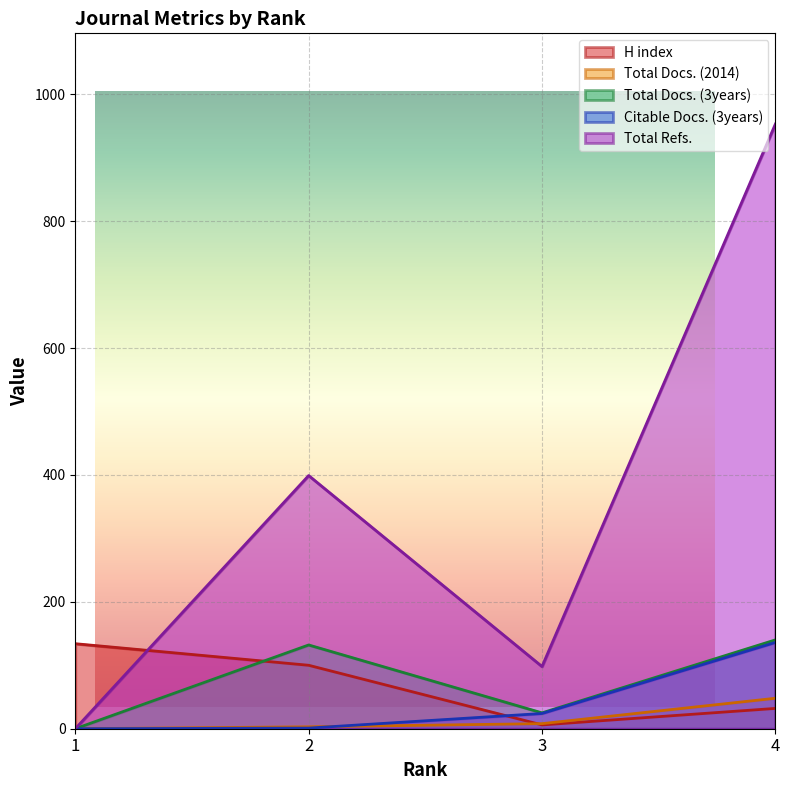

How many data points in Total Docs. (3years) are less than 132?

2